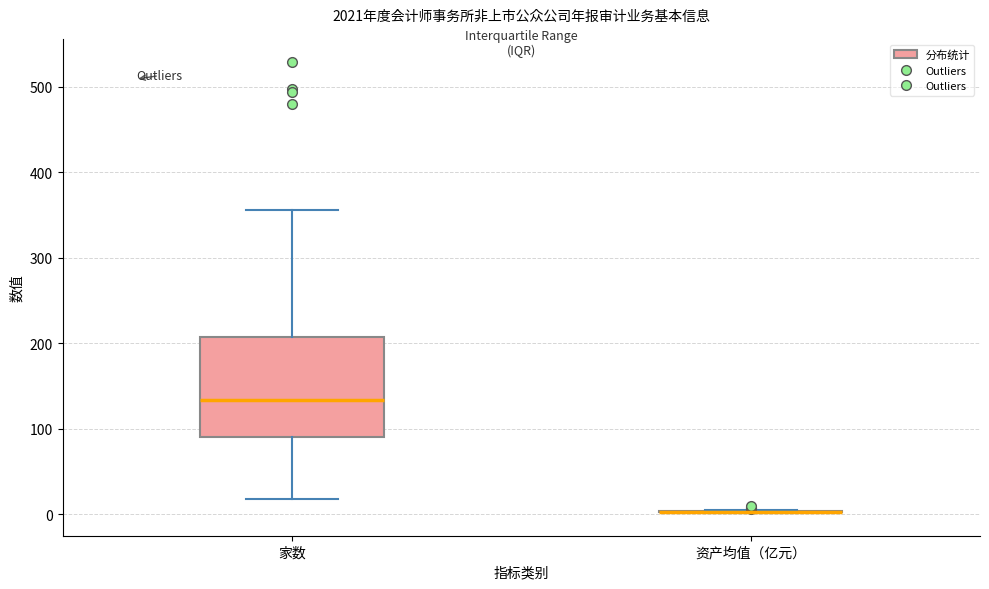

Which box is the tallest, from its lower edge to its upper edge?

家数